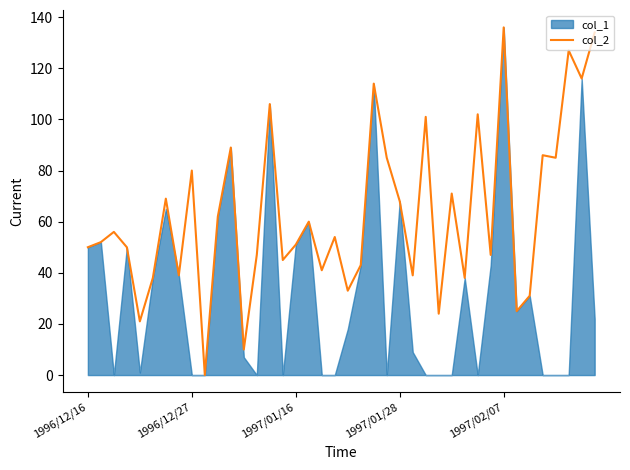

Reading left to right, list all the values displayed in this chart.

50	52	56	50	21	38	69	39	80	0	62	89	10	47	106	45	51	60	41	54	33	43	114	85	68	39	101	24	71	38	102	47	136	25	31	86	85	127	116	134